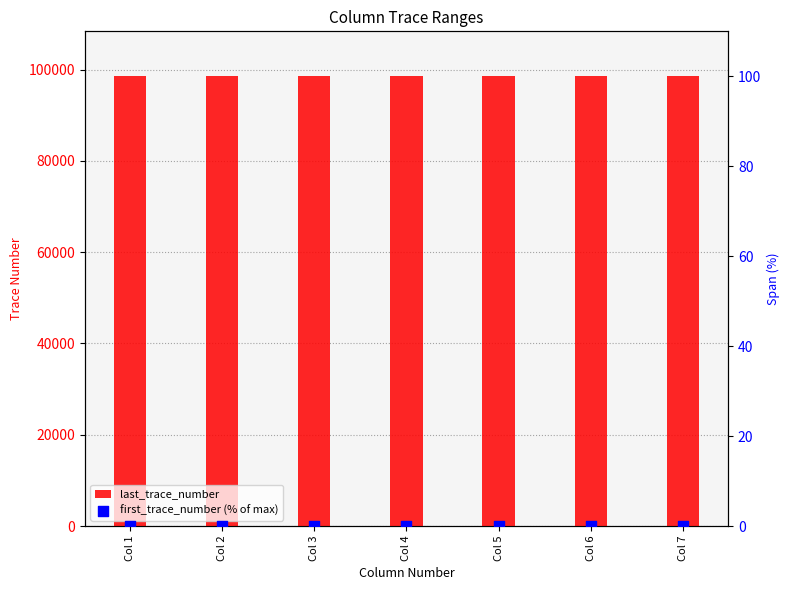

At which category is the sum across all series the highest?

Col 1